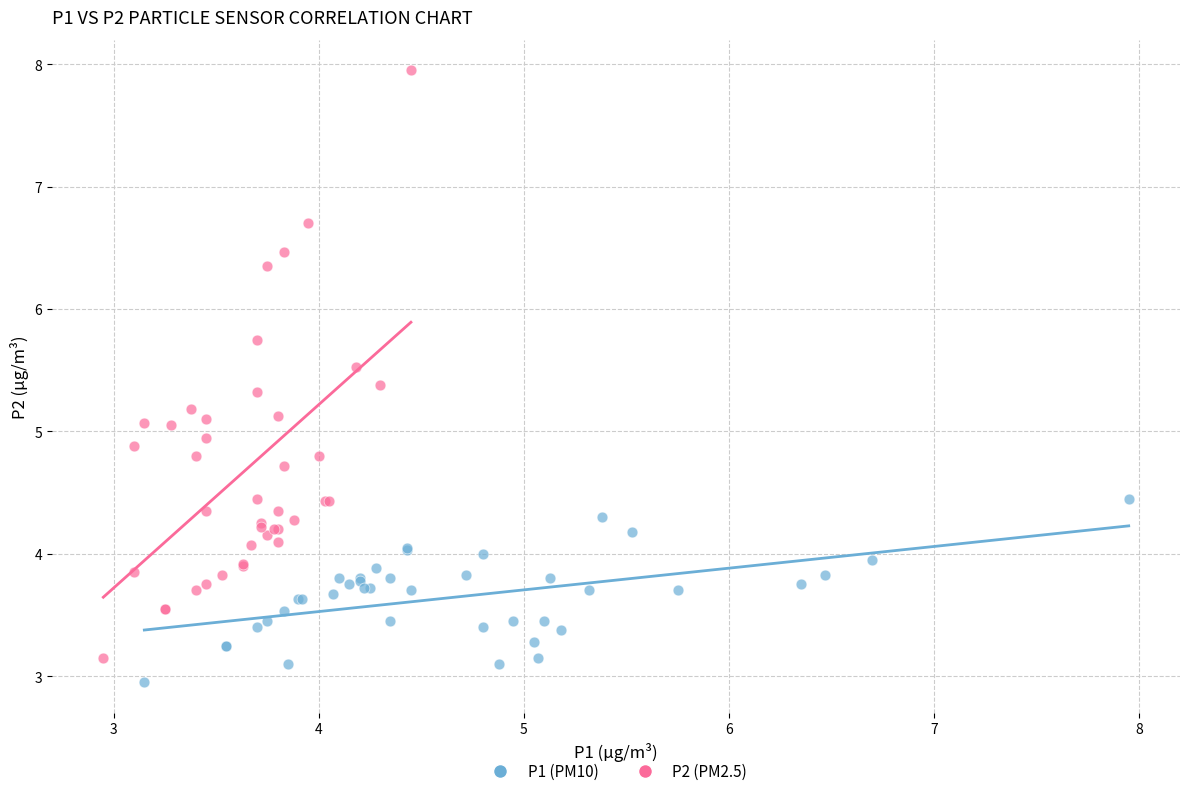

Which series reaches the maximum Y coordinate?

P2 (PM2.5)